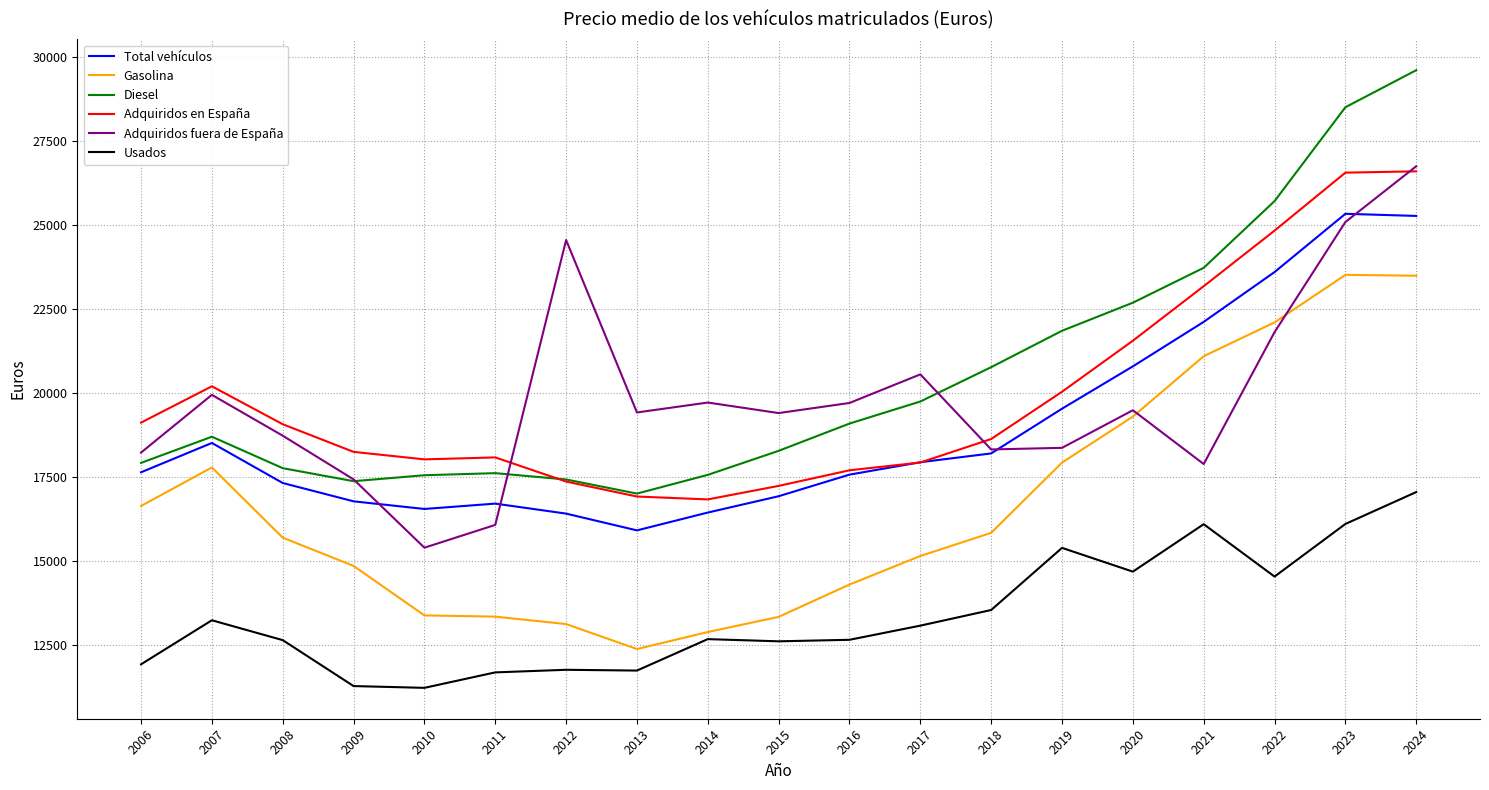

What is the difference between the second highest and minimum values in the Usados series?

4874